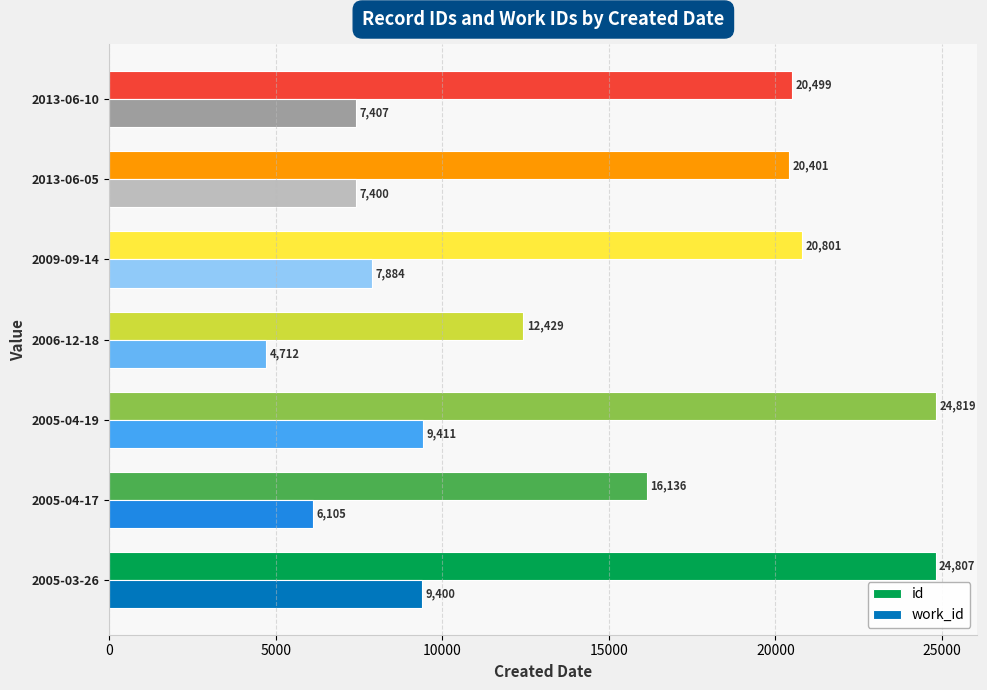

How many data points in work_id are less than 7407?

3